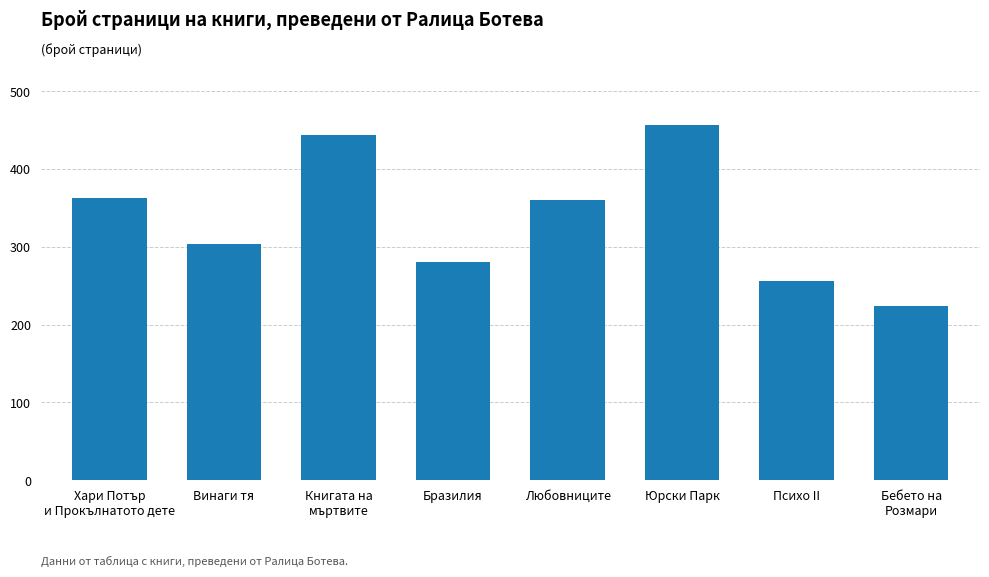

What is the value of the 7th bar from the left?

256